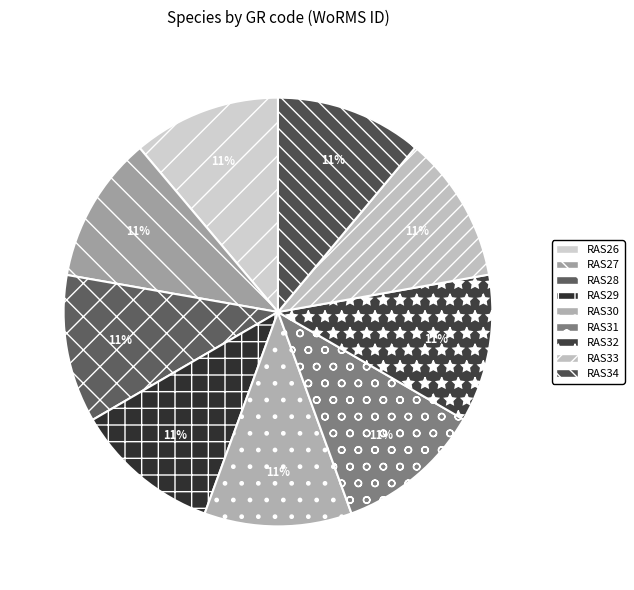

True or false: RAS34 accounts for 11% of the total.

True